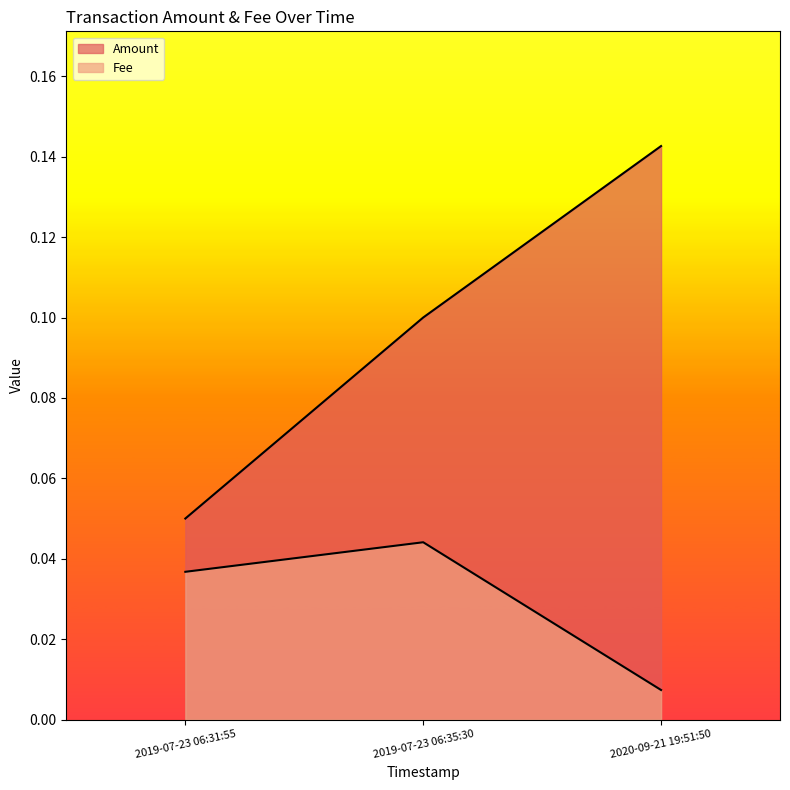

Which series has the largest range (max minus min)?

Amount